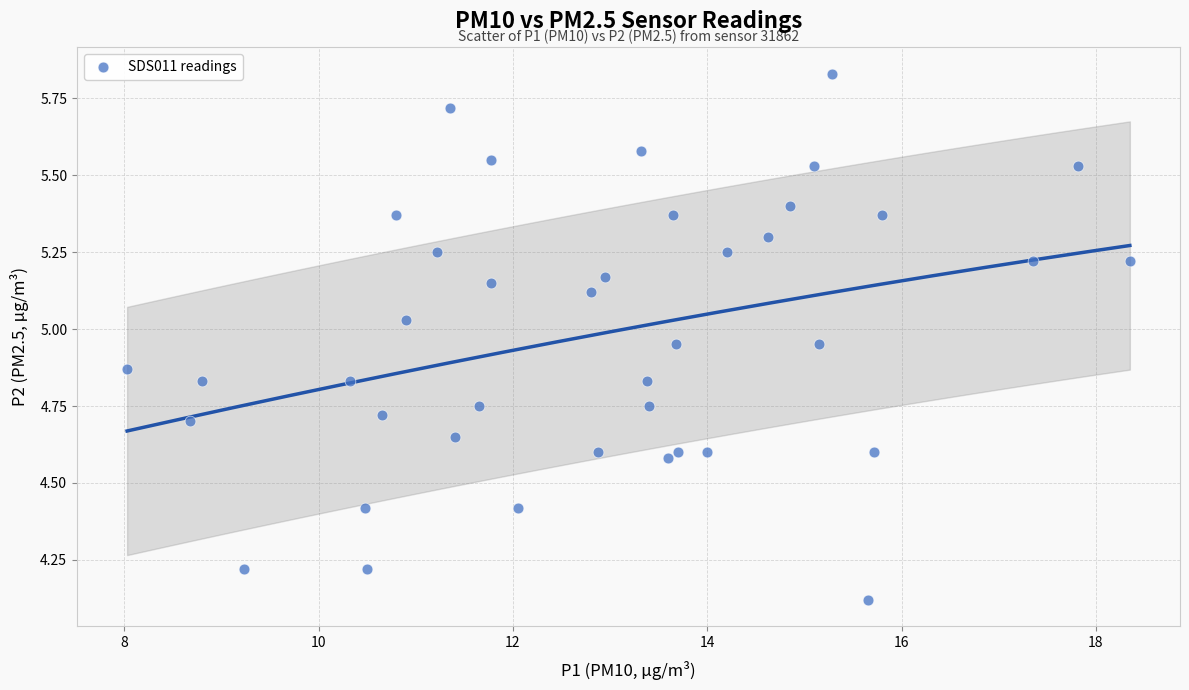

What is the range of Y values (max minus min)?

1.7